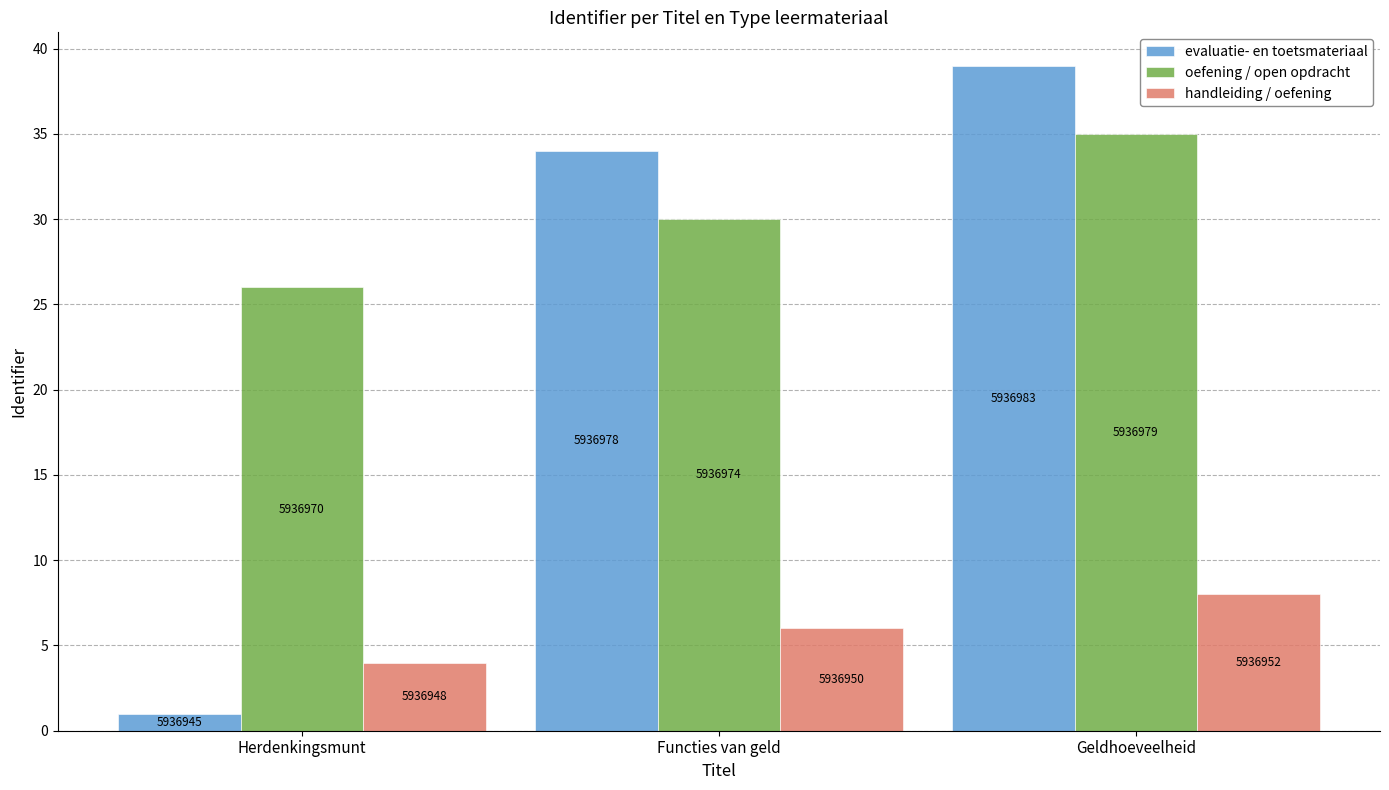

List the series in order of their overall mean, highest first.

oefening / open opdracht, evaluatie- en toetsmateriaal, handleiding / oefening